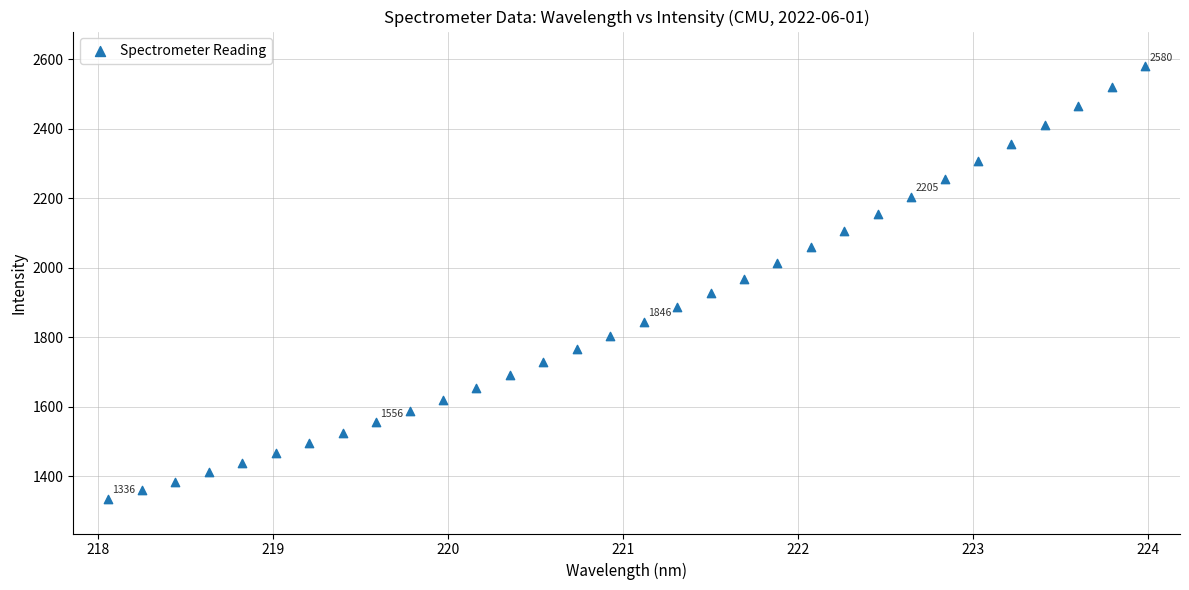

What is the range of X values (max minus min)?

5.9